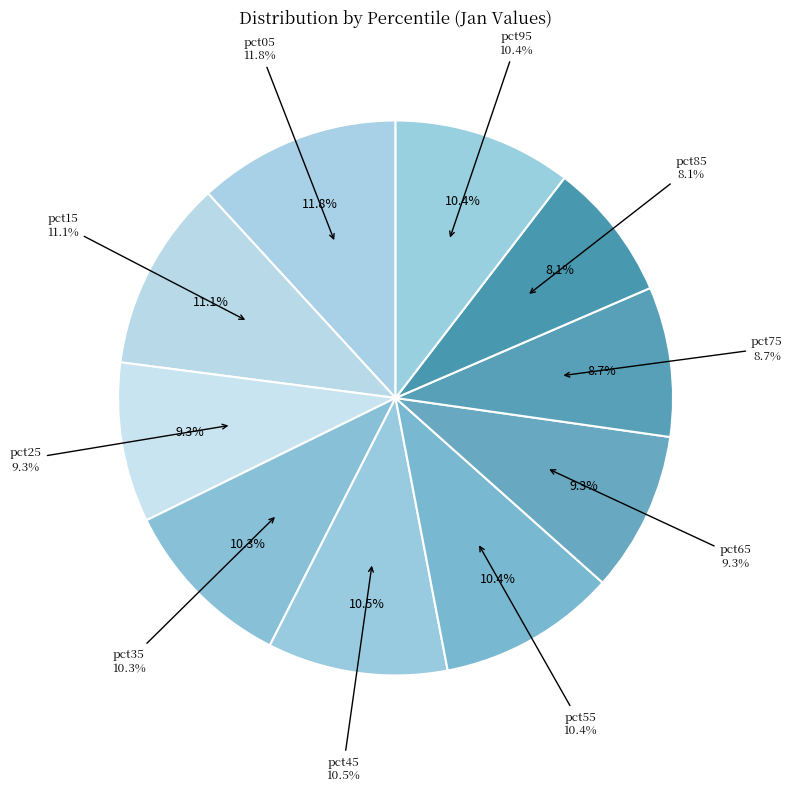

Count the number of slices in the pie.

10